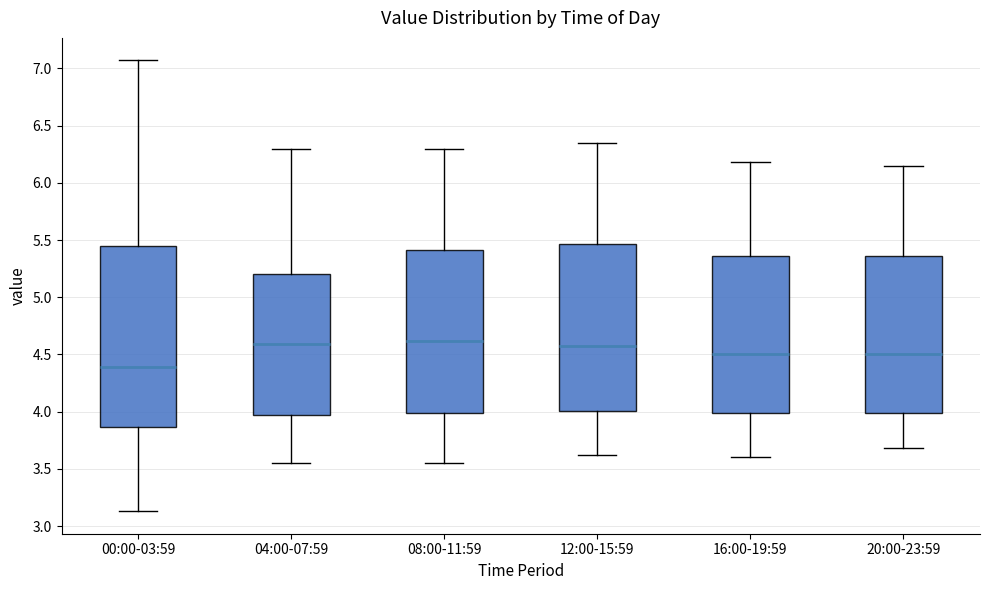

Reading left to right, transcribe this box plot: for each box, give where its median line is, the range the box spans, and where its two whiskers end, as read against the y-axis. The values are not printed on the chart, so give them approximately, as read against the axis.

00:00-03:59: median 4.40, box 3.85 to 5.45, whiskers 3.15 to 7.05
04:00-07:59: median 4.60, box 3.95 to 5.20, whiskers 3.55 to 6.30
08:00-11:59: median 4.60, box 4.00 to 5.40, whiskers 3.55 to 6.30
12:00-15:59: median 4.60, box 4.00 to 5.45, whiskers 3.60 to 6.35
16:00-19:59: median 4.50, box 4.00 to 5.35, whiskers 3.60 to 6.20
20:00-23:59: median 4.50, box 4.00 to 5.35, whiskers 3.70 to 6.15